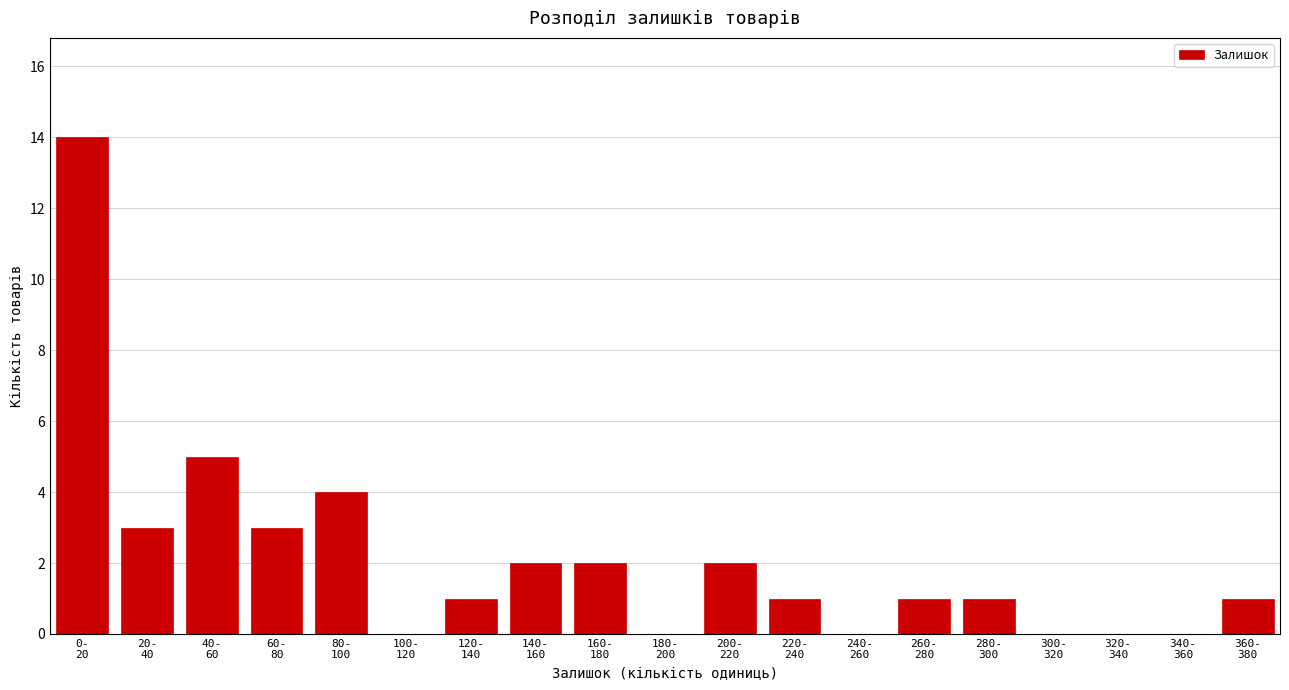

What is the sum of all values?

40